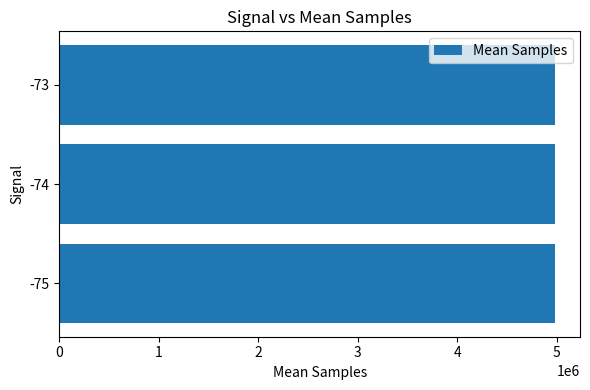

Approximately how many times larger is the value at -73 compared to -75?

1.0